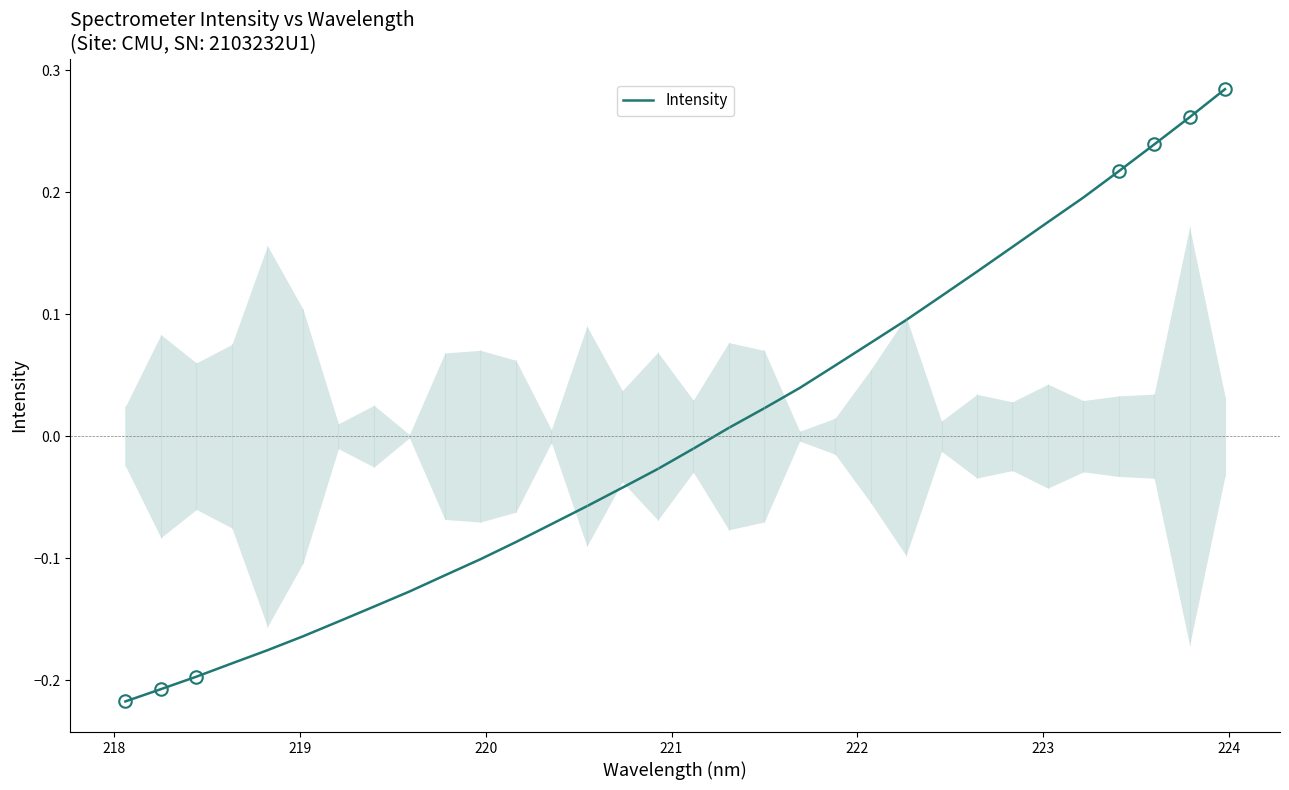

What is the difference between the maximum and minimum values?

0.5